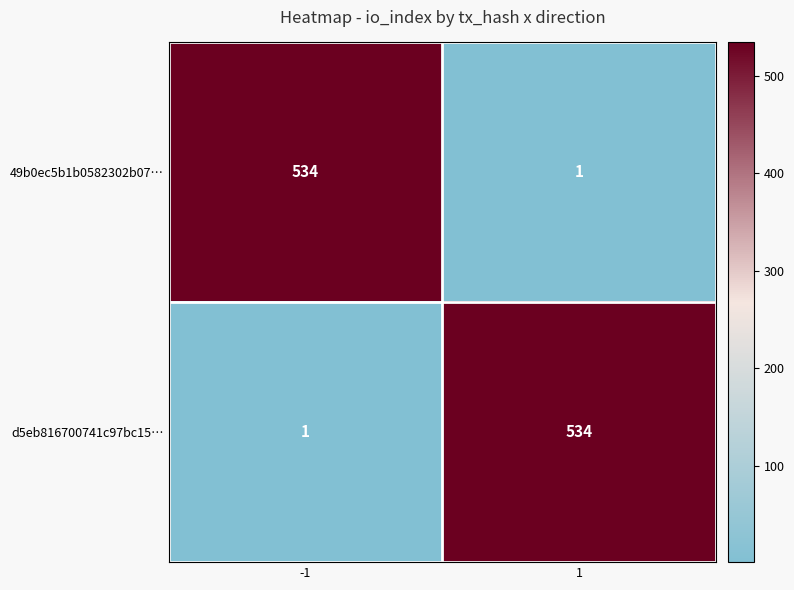

Reading left to right, transcribe all the data shown in this chart.

49b0ec5b1b0582302b07…: -1=534	1=1
d5eb816700741c97bc15…: -1=1	1=534